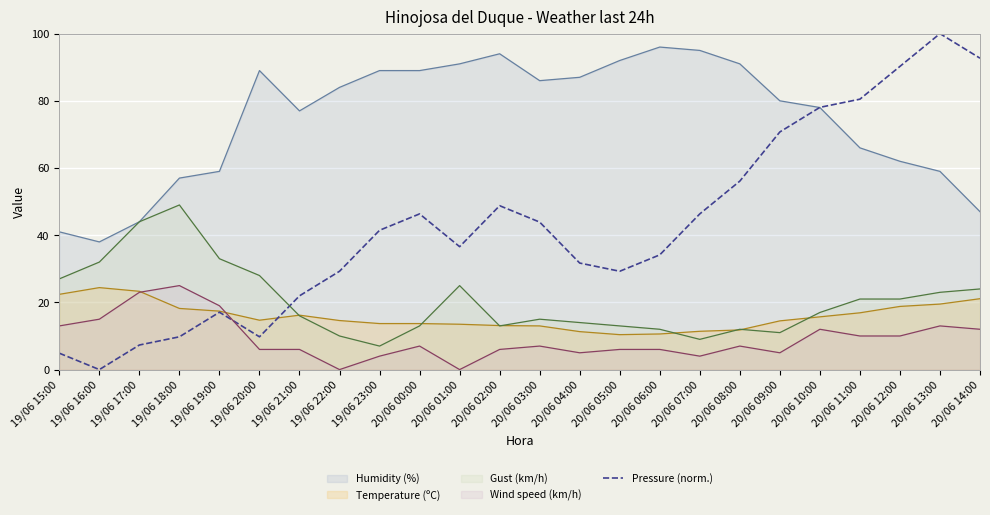

What is the label of the 10th point from the left?

20/06 00:00